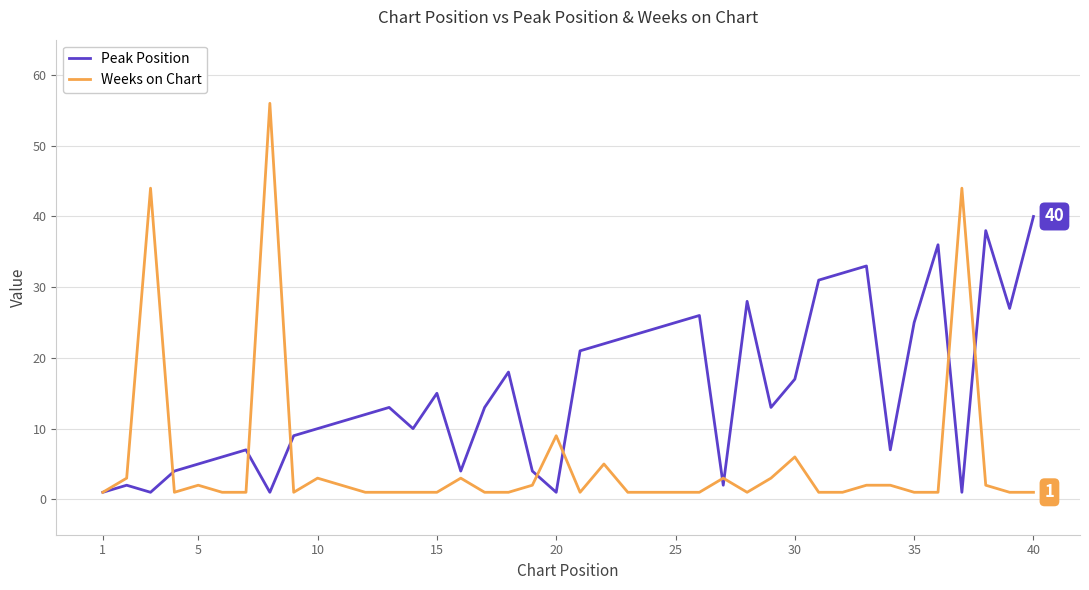

List the series in order of their peak value, highest first.

Weeks on Chart, Peak Position